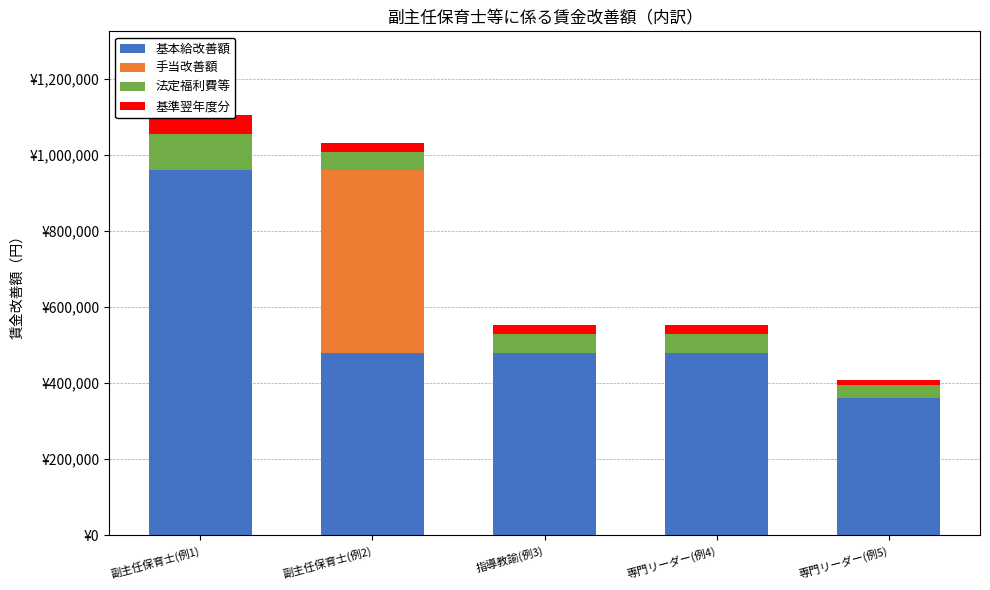

What is the maximum value for 法定福利費等?

96000